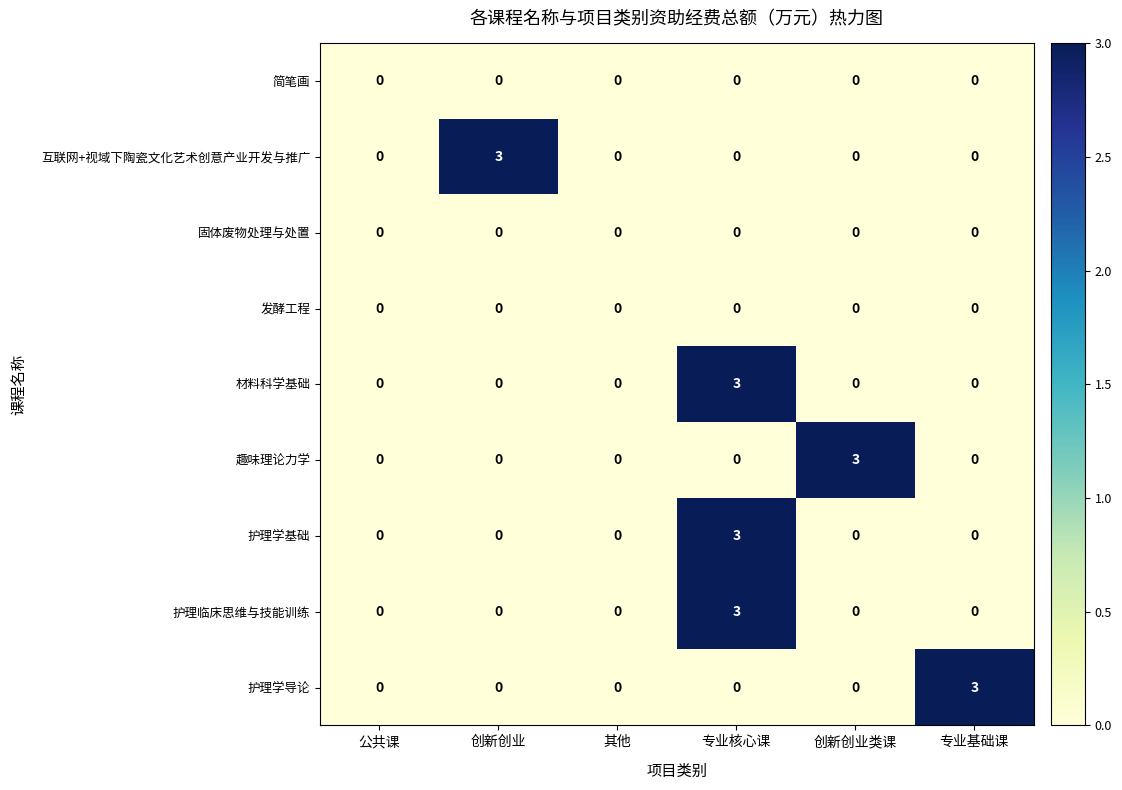

What is the difference between the maximum and minimum values in the 材料科学基础 series?

3